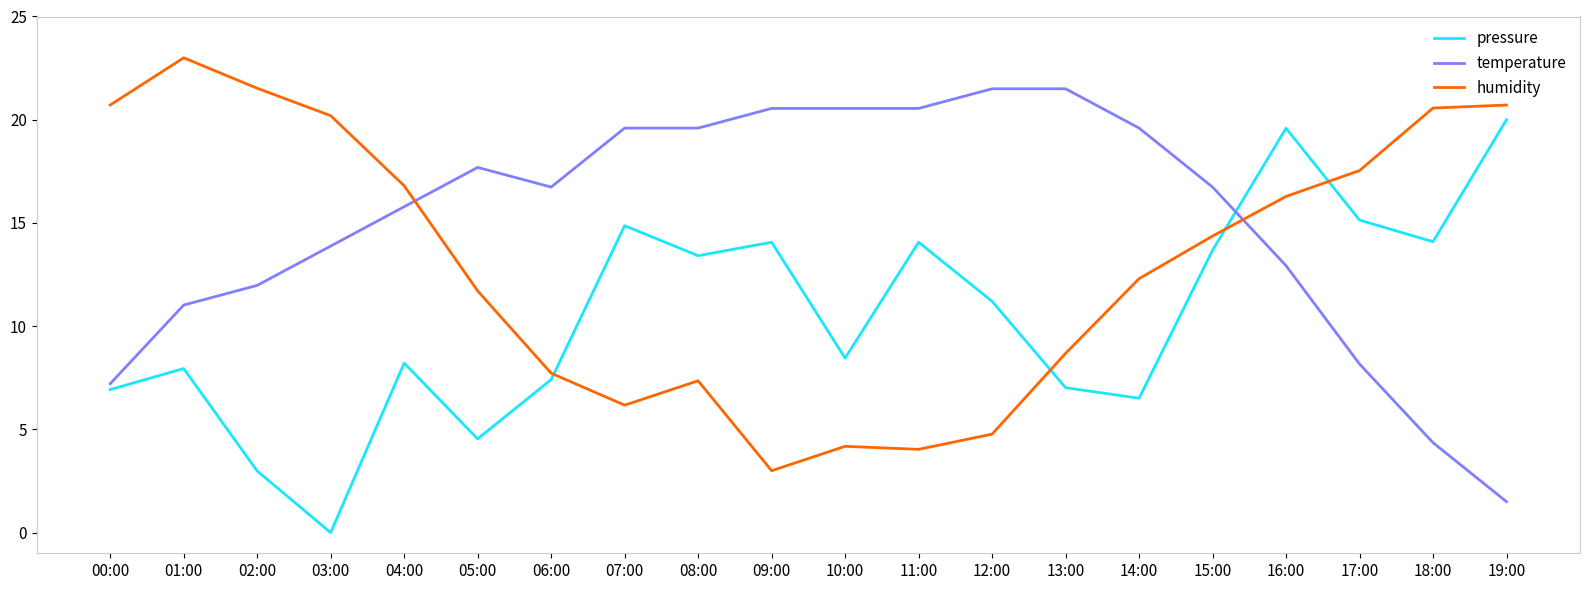

Count the number of categories in the chart.

20